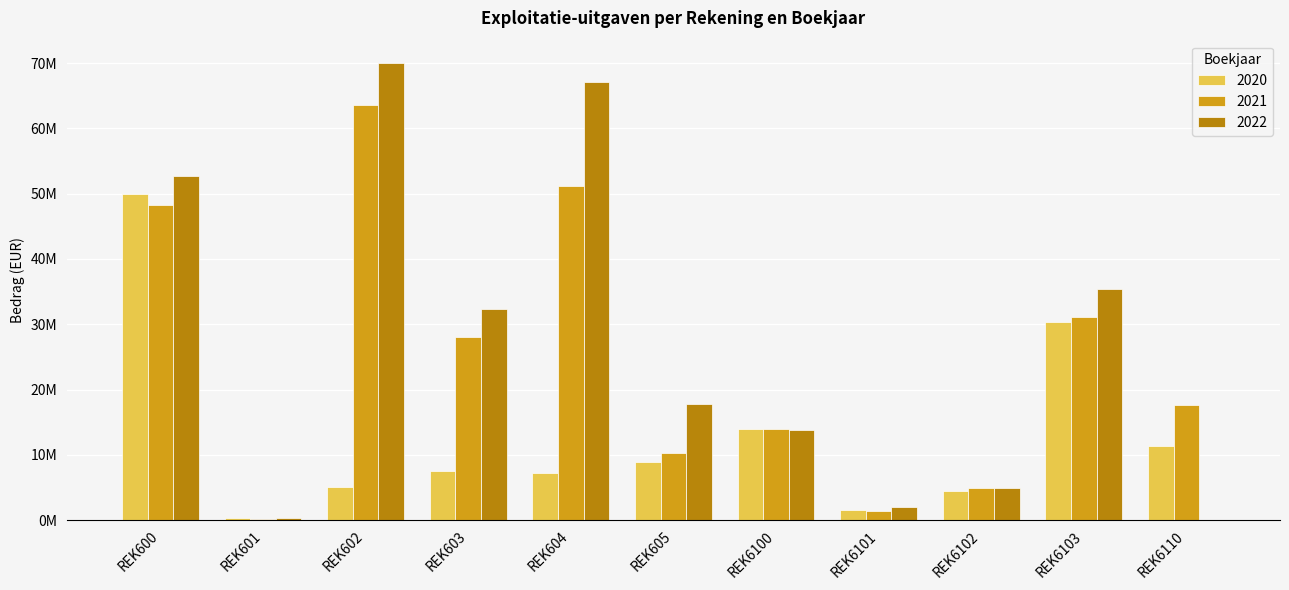

Are the bars horizontal?

No